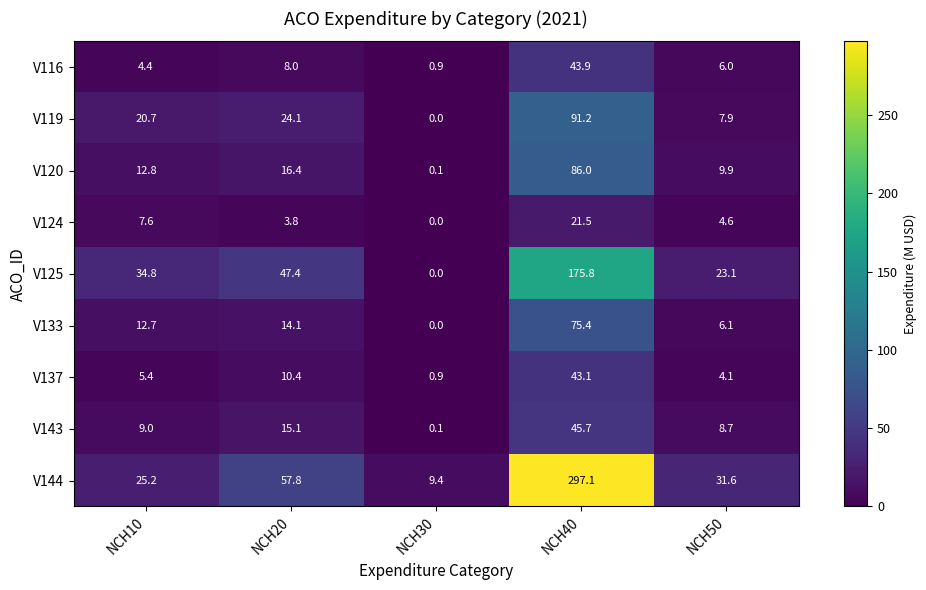

Which series has the largest total across all categories?

V144